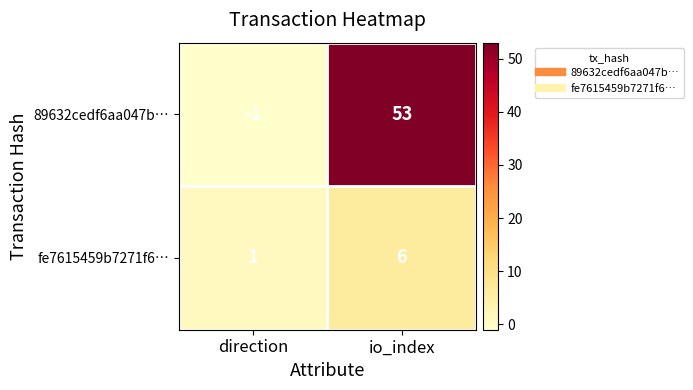

At how many categories does at least one series exceed 44?

1